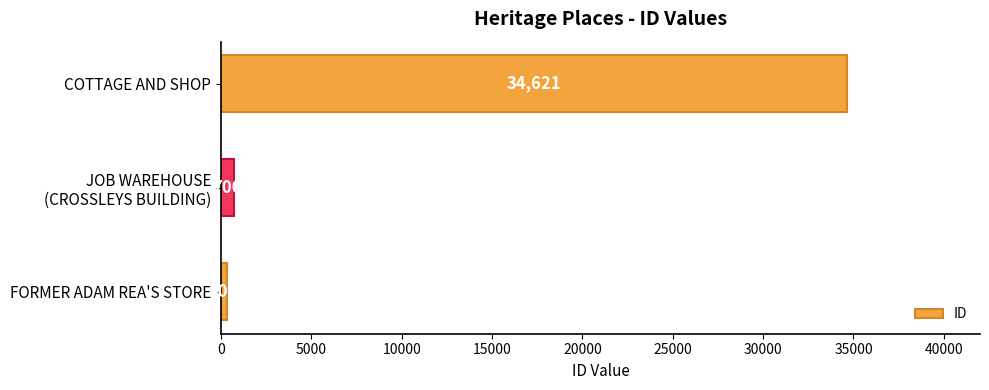

What is the change in value from FORMER ADAM REA'S STORE to COTTAGE AND SHOP?

+34313